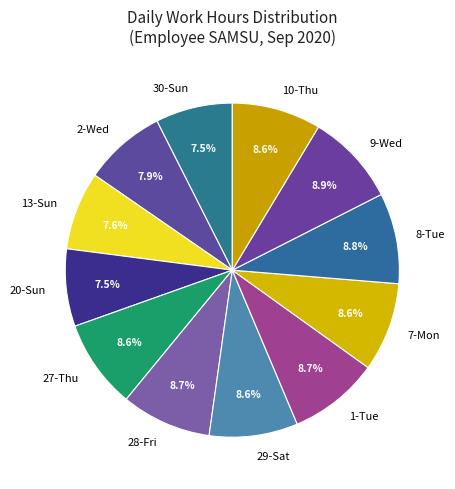

What is the ratio of the value at 13-Sun to the value at 2-Wed?

1.0